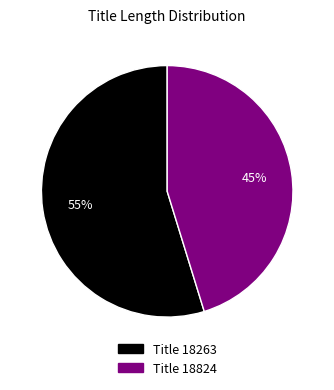

Is there a majority slice in this chart?

Yes